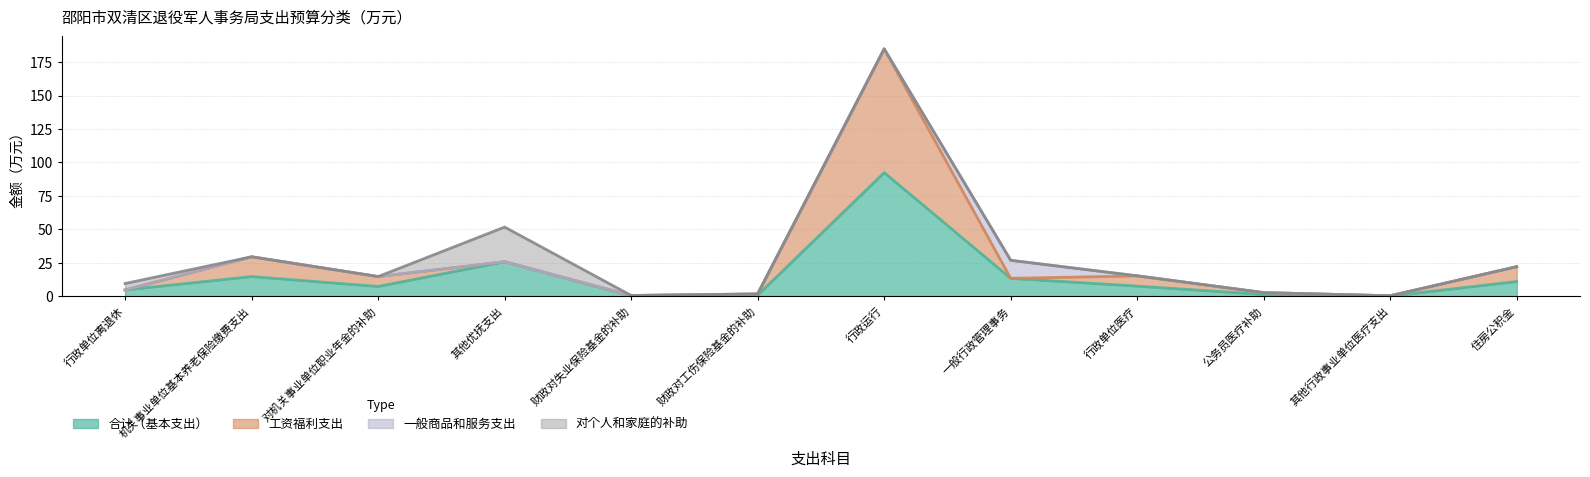

What position from the right is 财政对失业保险基金的补助?

8